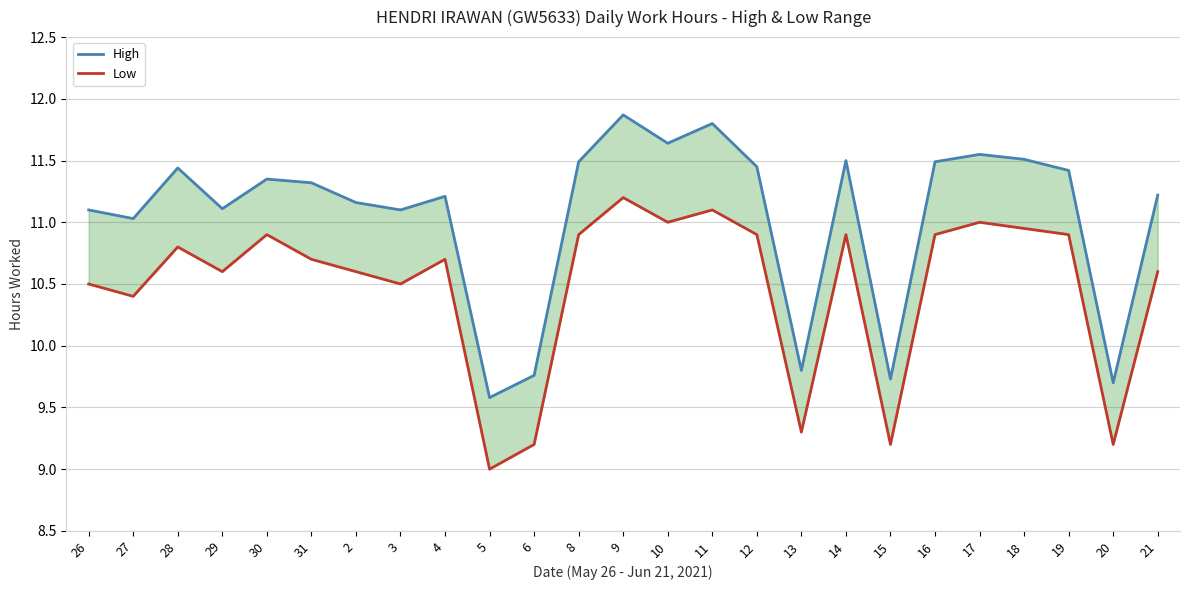

True or false: High has more than 1 points higher than both neighbors.

True